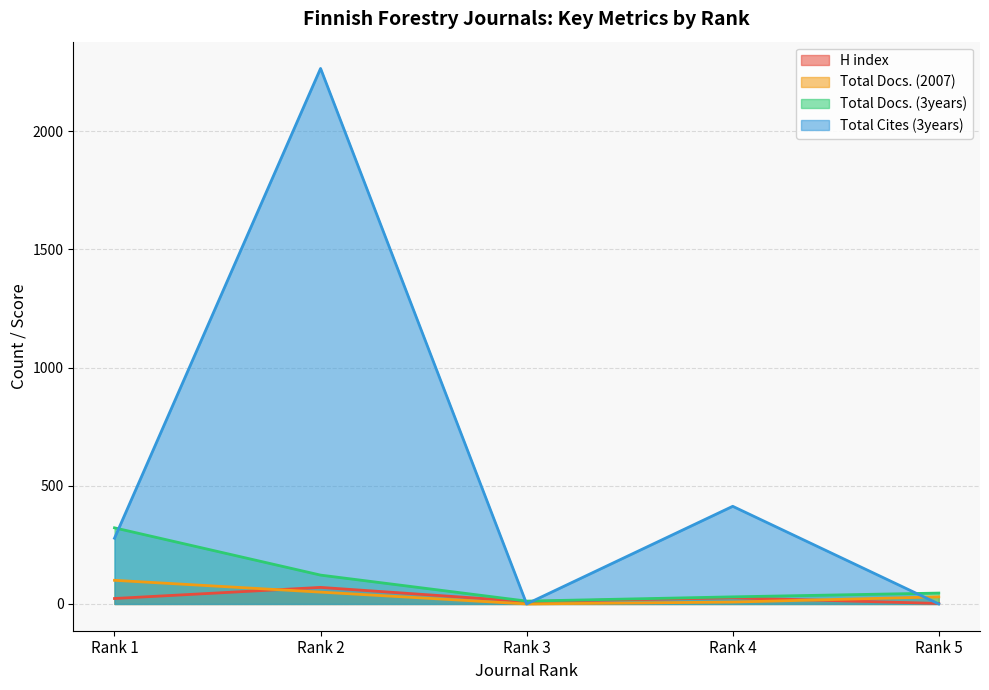

At which label is Total Docs. (3years) closest to 167?

Rank 2